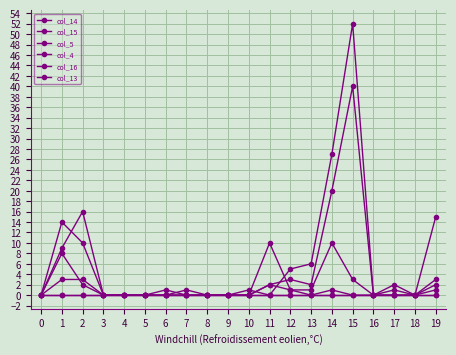

Reading left to right, what are all the values shown in this chart?

col_14: 0	3	3	0	0	0	0	1	0	0	0	2	1	0	1	0	0	1	0	2
col_15: 0	0	0	0	0	0	0	0	0	0	0	0	0	0	0	0	0	0	0	0
col_5: 0	9	16	0	0	0	1	0	0	0	1	0	5	6	27	52	0	0	0	15
col_4: 0	14	10	0	0	0	0	0	0	0	0	2	3	2	20	40	0	0	0	3
col_16: 0	0	0	0	0	0	0	0	0	0	0	0	0	0	0	0	0	0	0	0
col_13: 0	8	2	0	0	0	0	0	0	0	0	10	1	1	10	3	0	2	0	1